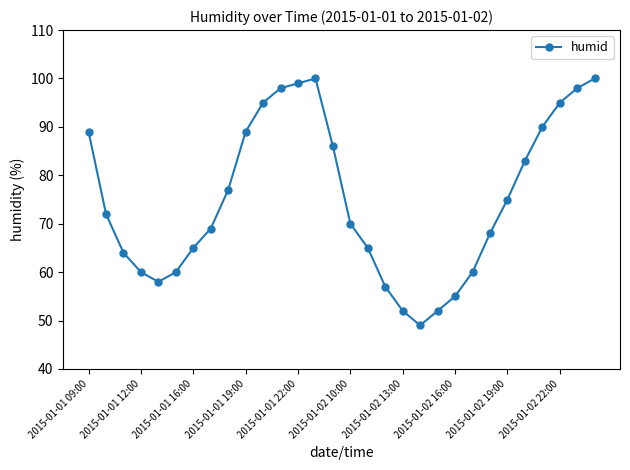

What is the smallest value displayed?

49